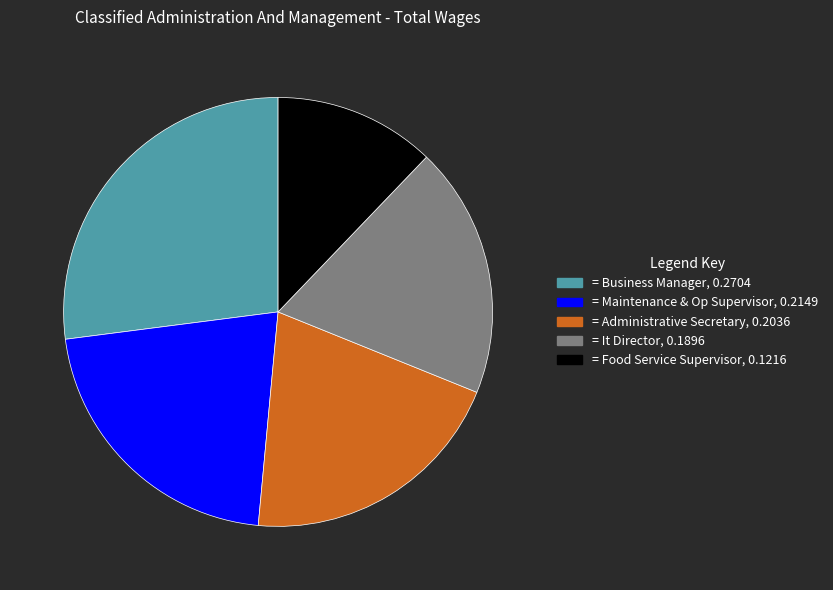

Does any single category account for the majority?

No